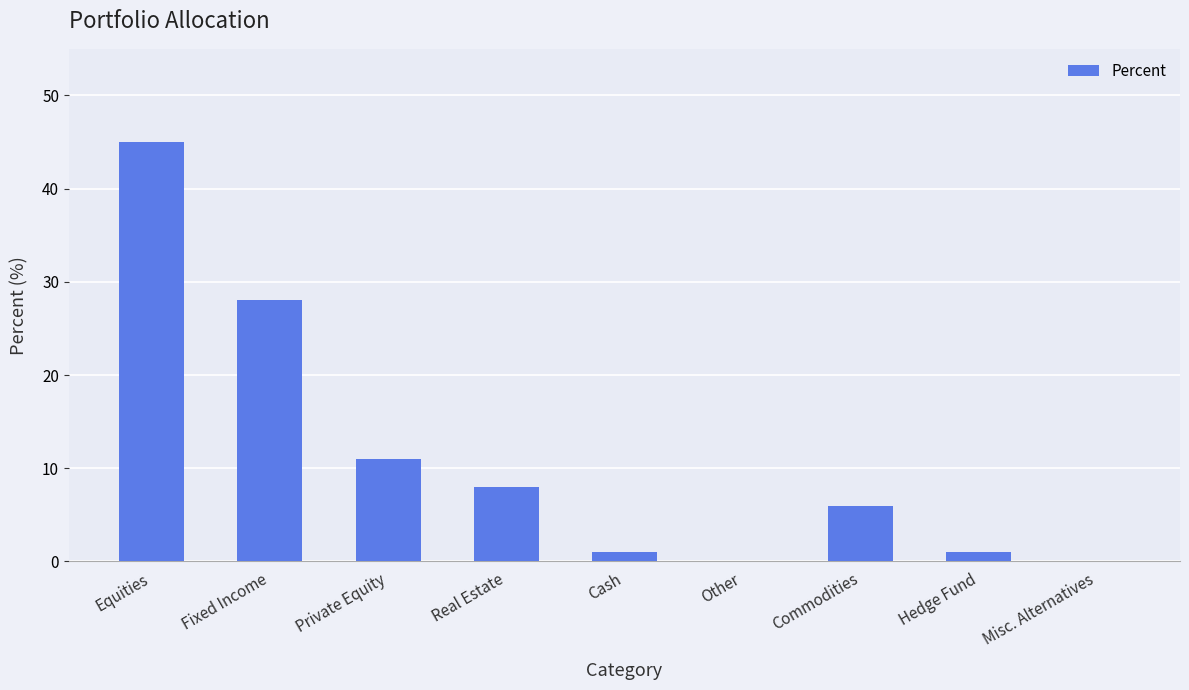

Is it true that the value at Hedge Fund is 1?

True